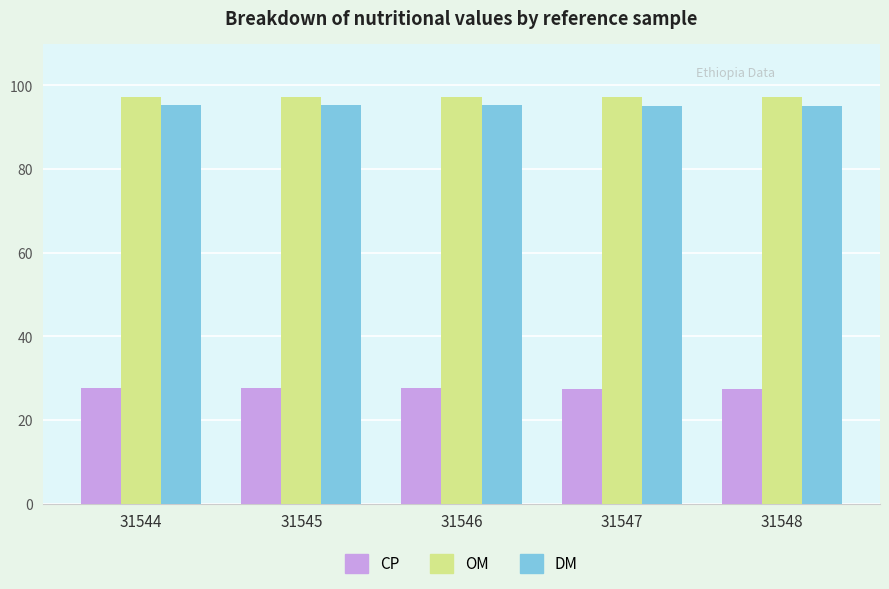

What is the difference between the second highest and second lowest values in the DM series?

0.1